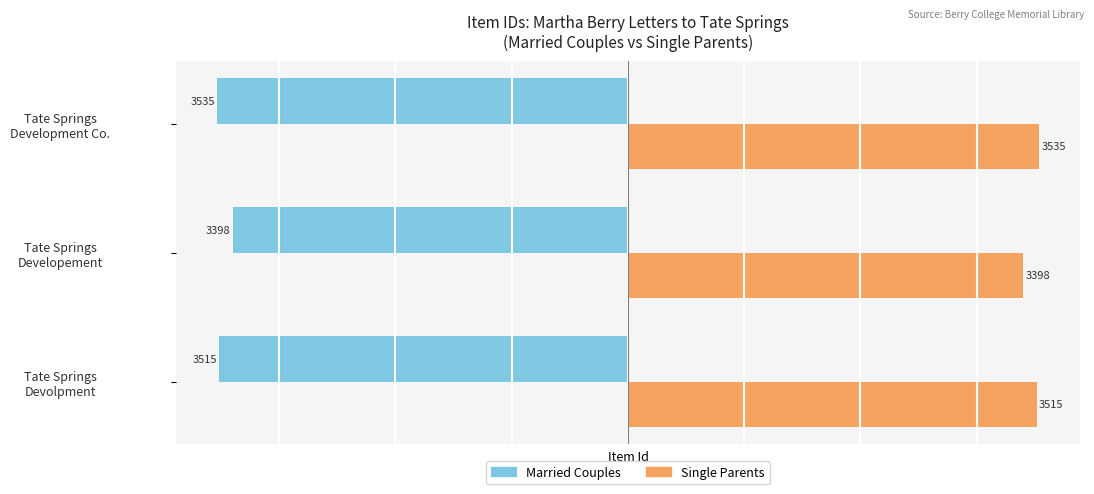

What is the average value of the Married Couples series?

-3483